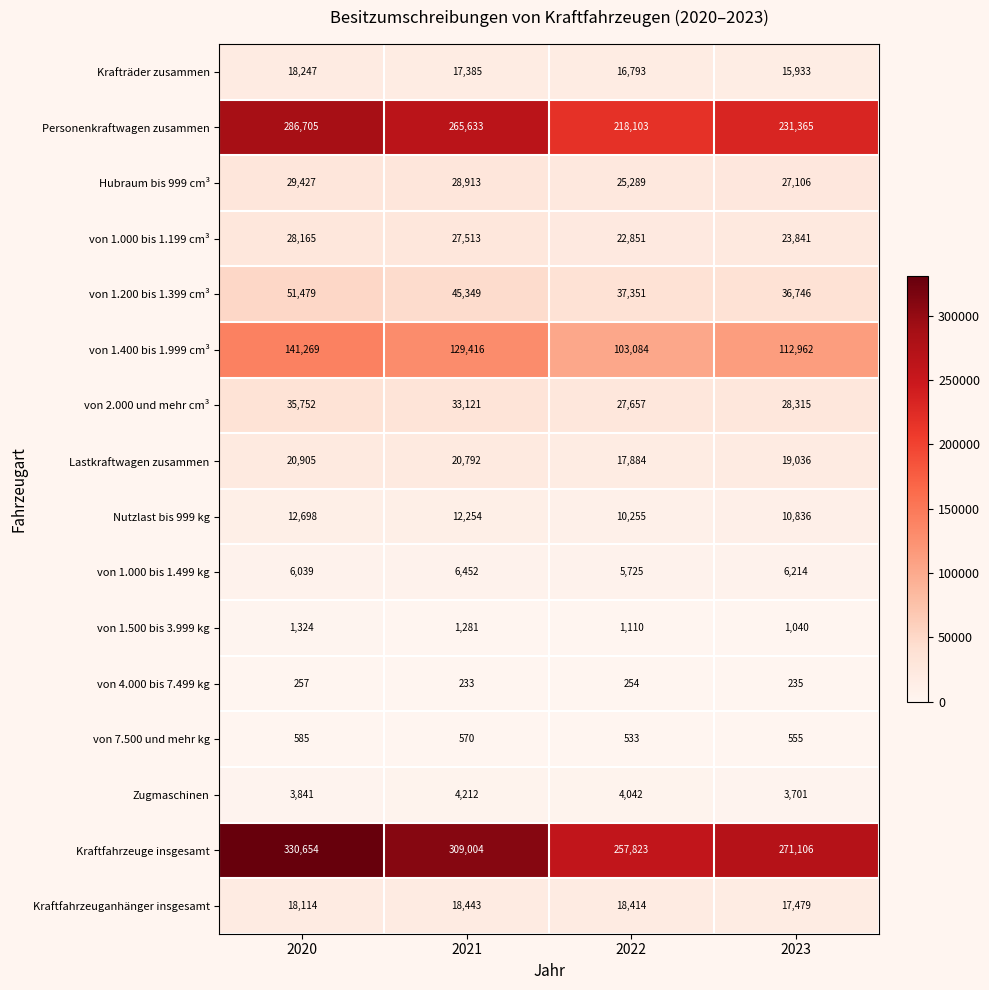

What is the smallest value displayed?

233